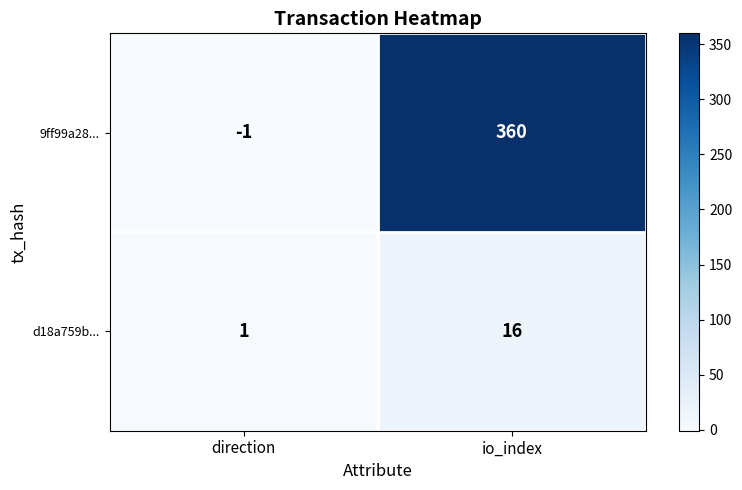

Reading left to right, transcribe all the data shown in this chart.

9ff99a28...: direction=-1	io_index=360
d18a759b...: direction=1	io_index=16